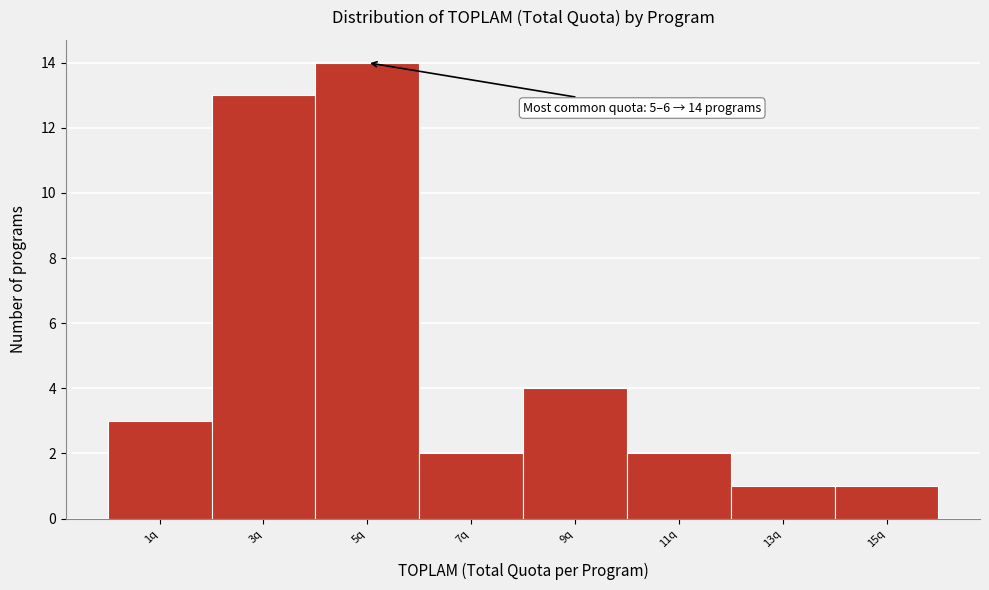

Reading left to right, transcribe all the data shown in this chart.

1q=3	3q=13	5q=14	7q=2	9q=4	11q=2	13q=1	15q=1